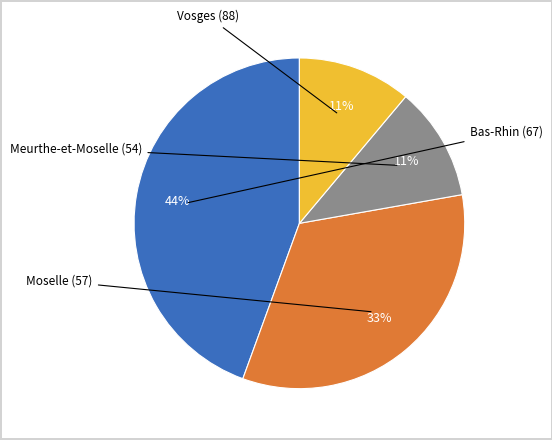

Is there any slice that represents more than half of the pie?

No